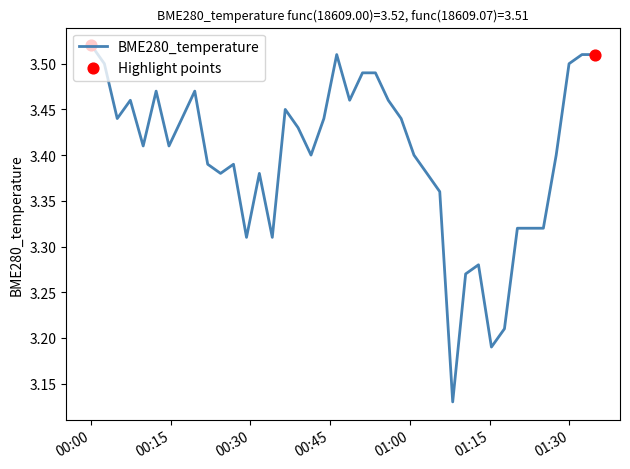

What is the difference between the maximum and minimum values?

0.4